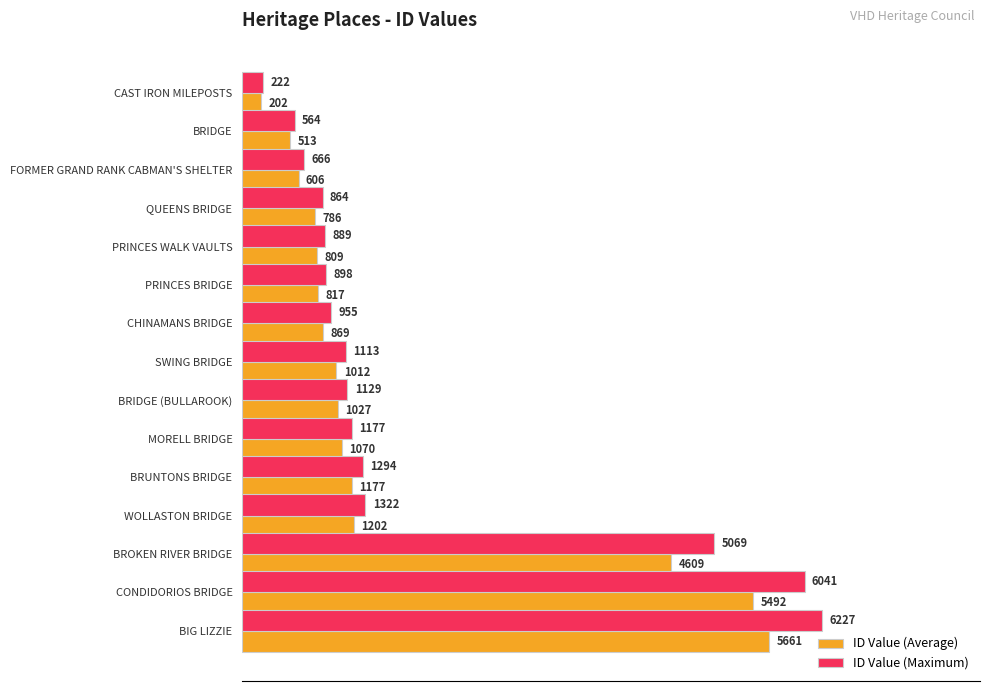

What is the greatest value displayed?

6227.1